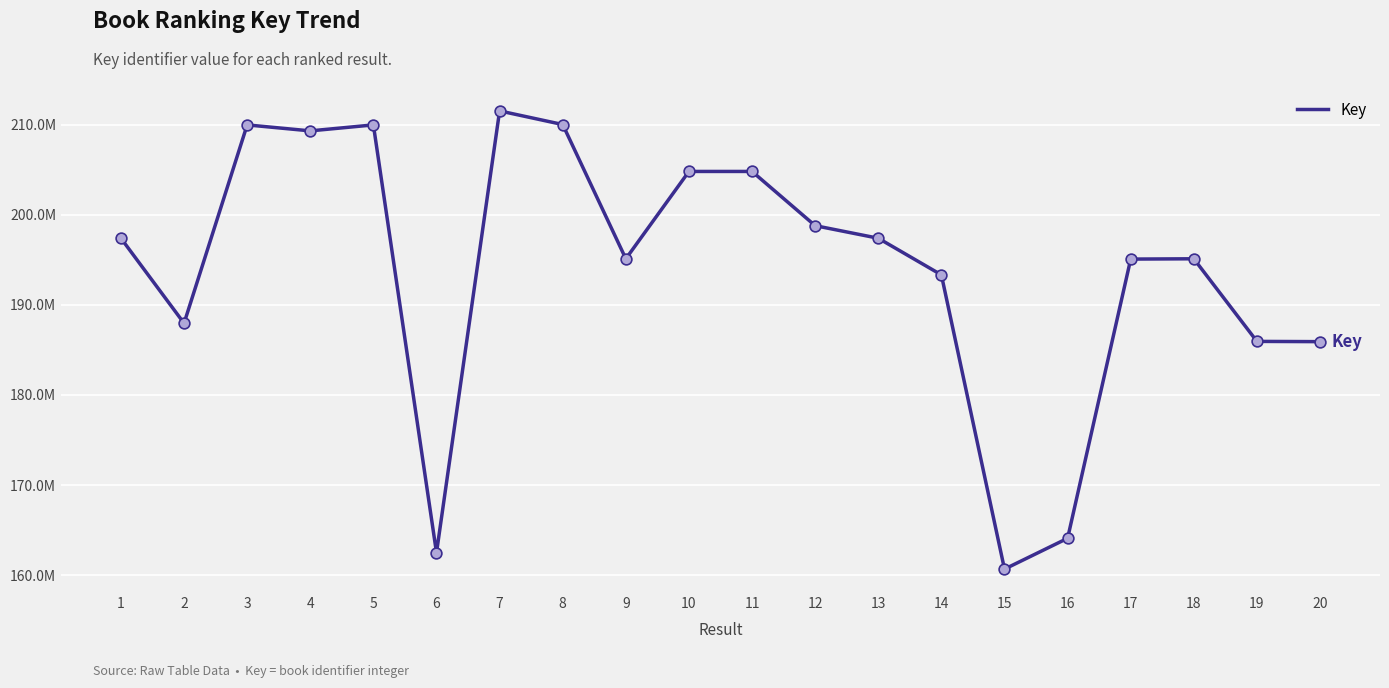

Between 2 and 6, which is larger?

2